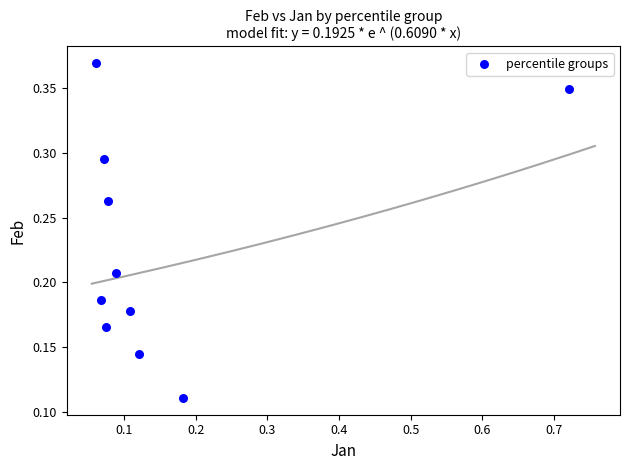

What is the range of X values (max minus min)?

0.7